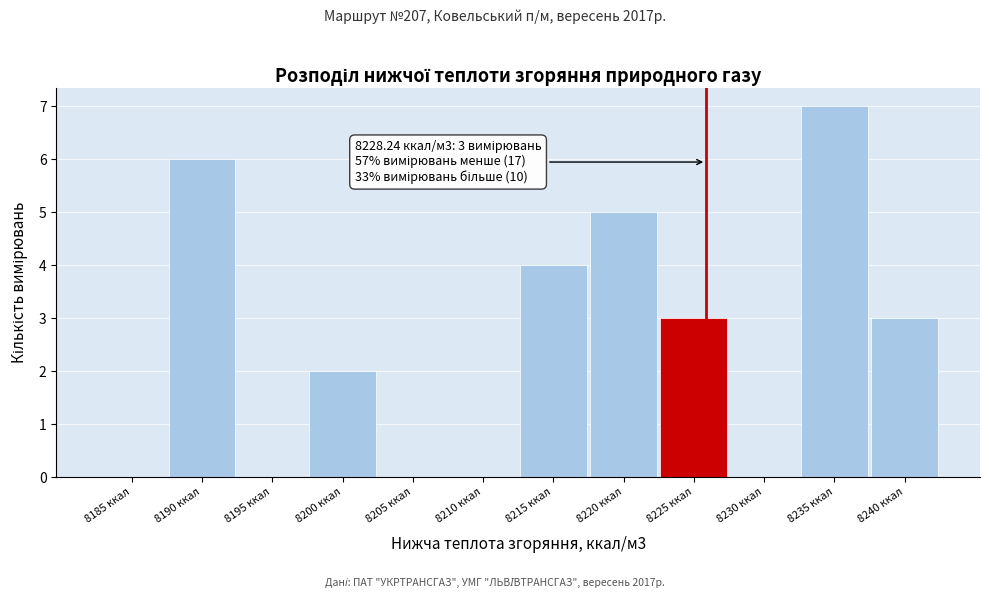

Reading right to left, list all the values displayed in this chart.

8240 ккал=3	8235 ккал=7	8230 ккал=0	8225 ккал=3	8220 ккал=5	8215 ккал=4	8210 ккал=0	8205 ккал=0	8200 ккал=2	8195 ккал=0	8190 ккал=6	8185 ккал=0